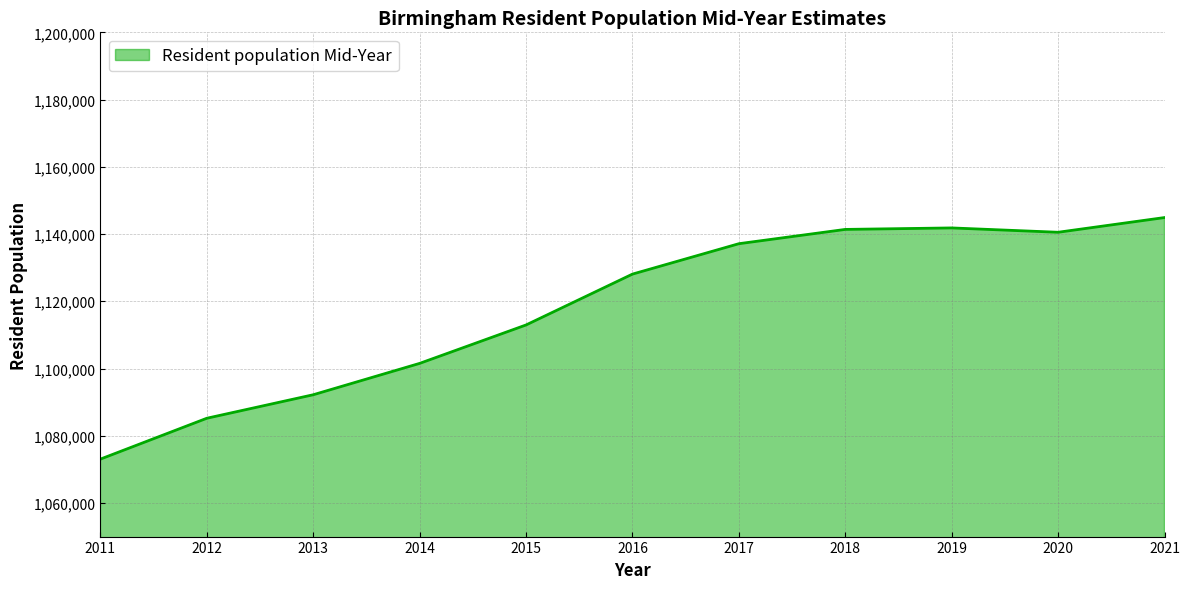

What value does the data have at 2020?

1140525